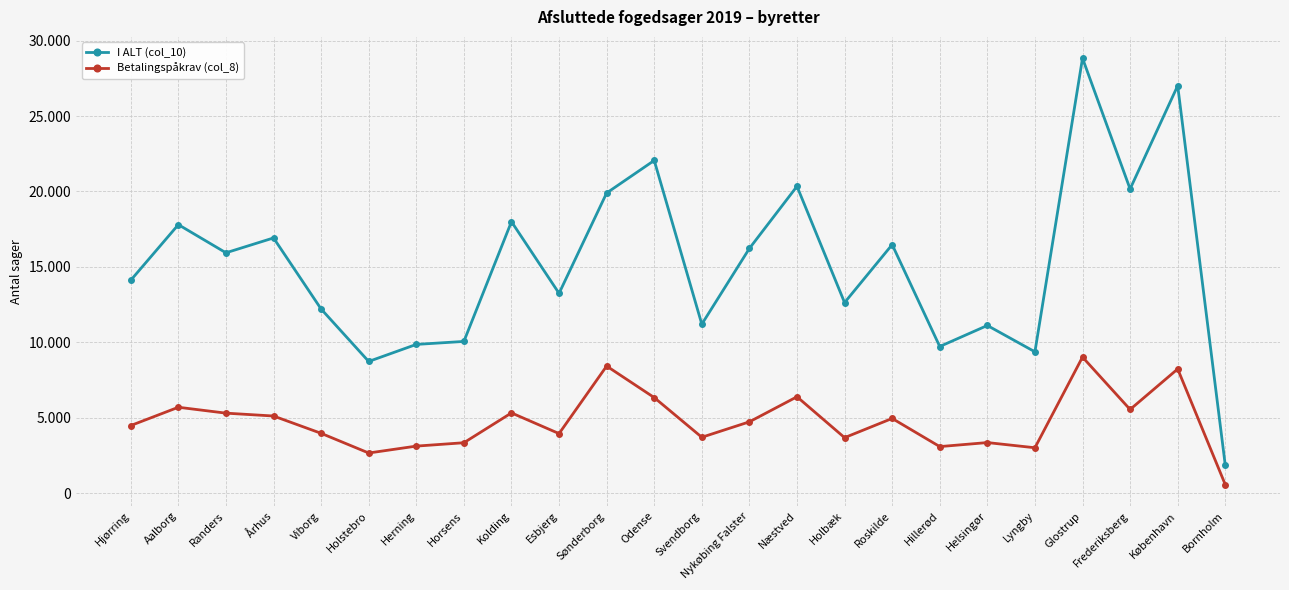

What is the sum of all I ALT (col_10) values?

363727